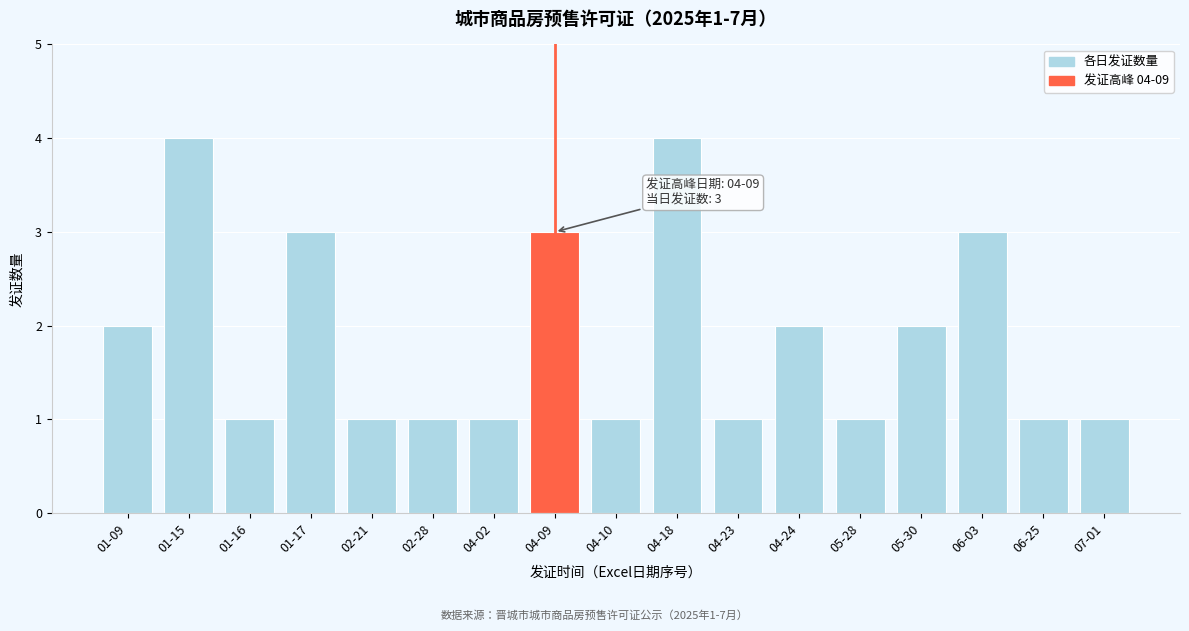

Reading left to right, what are all the values shown in this chart?

2	4	1	3	1	1	1	3	1	4	1	2	1	2	3	1	1